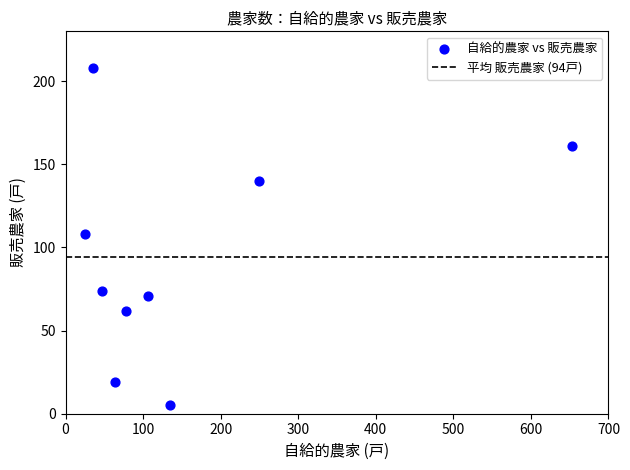

What is the range of X values (max minus min)?

628